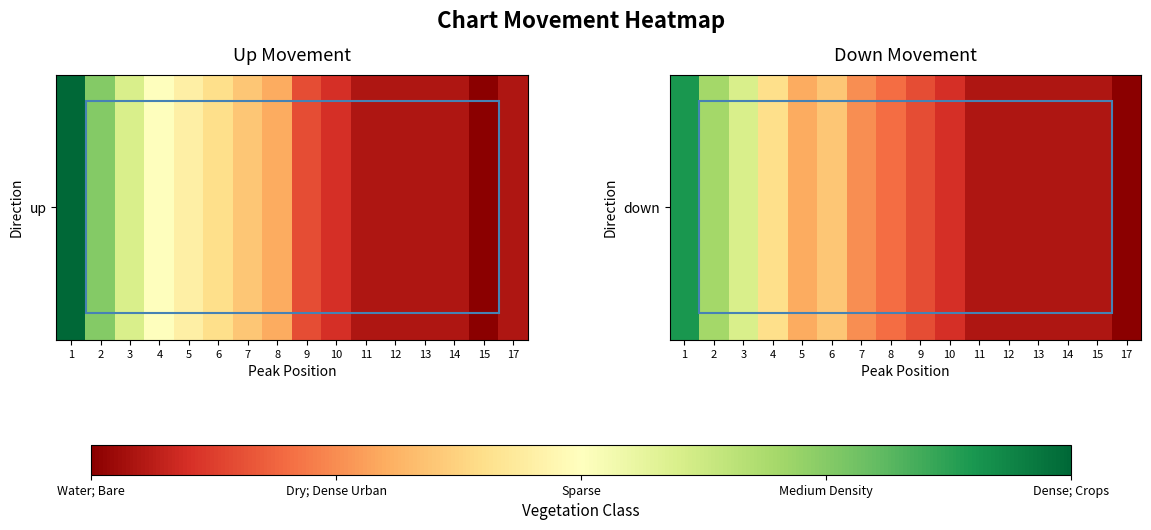

Where does the data first go above 4?

1